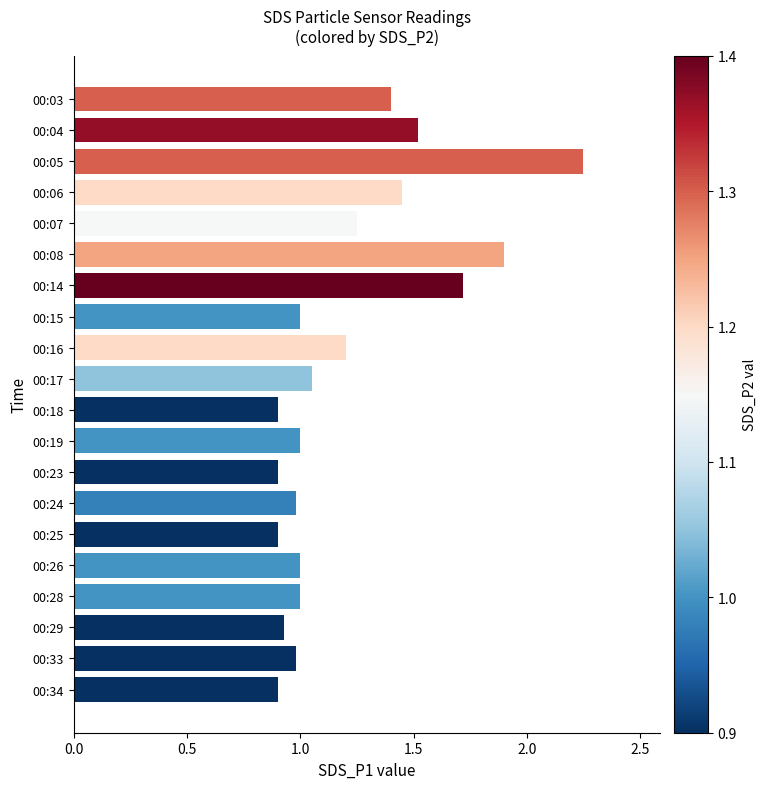

How many series are shown in this chart?

1